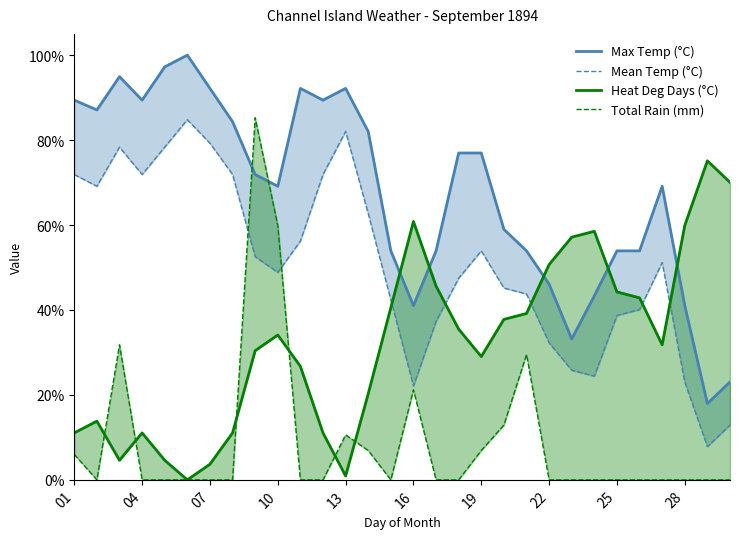

Which series has the largest total across all categories?

Max Temp (°C)